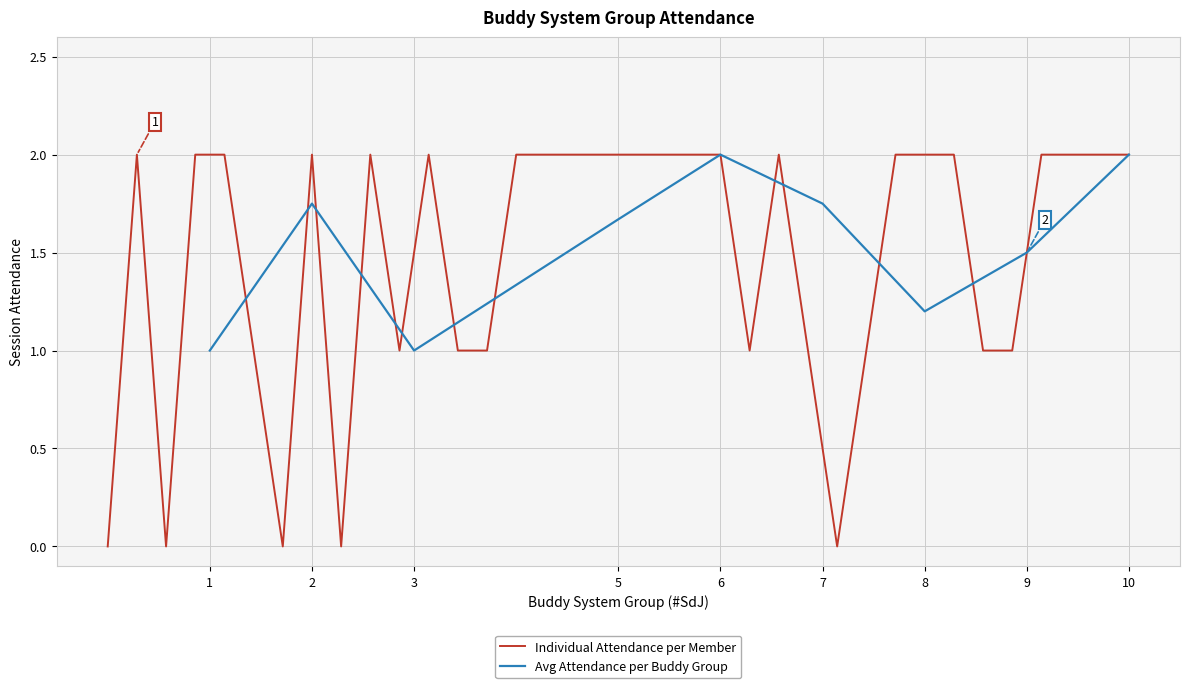

Which category has the lowest value across all series?

1